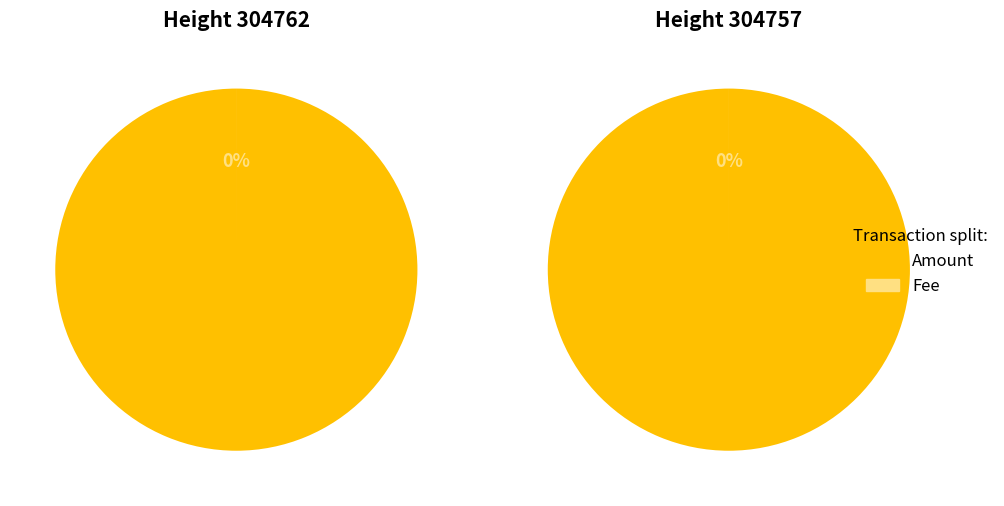

How many segments does this pie chart have?

2